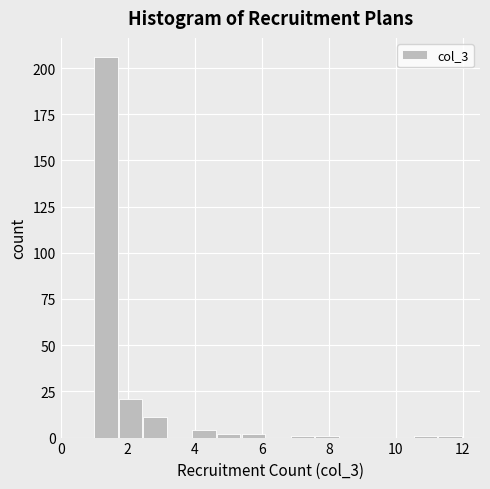

Around what value on the x-axis is the tallest bar? Give the approximate position of its centre, as read against the axis.

1.4